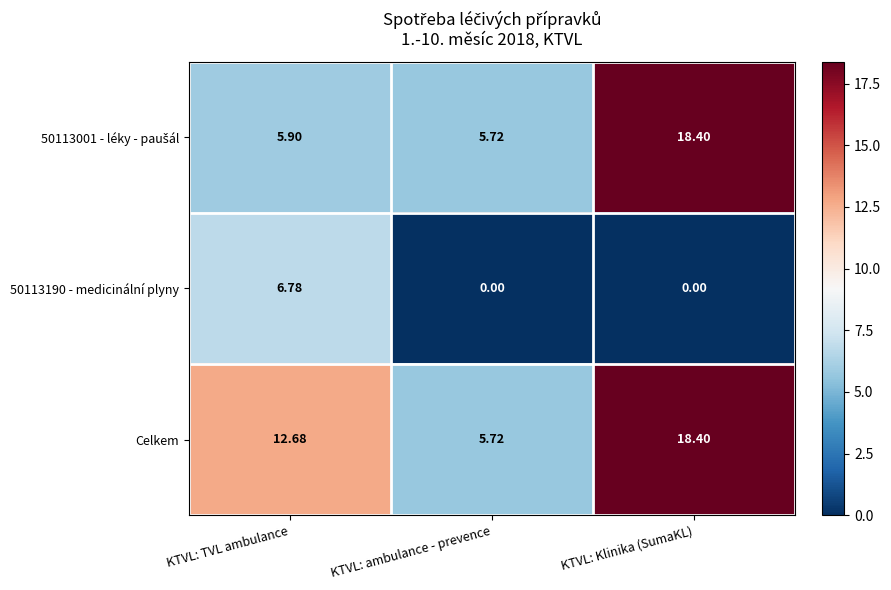

At which label is Celkem closest to 12?

KTVL: TVL ambulance